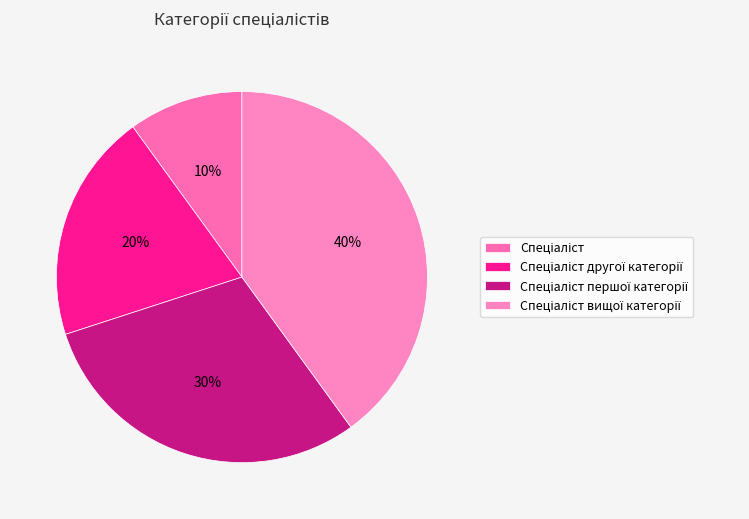

To the nearest percent, what is the average slice percentage?

25%